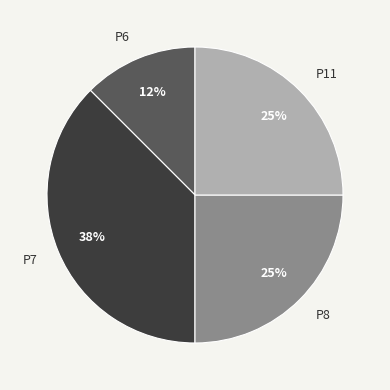

Does P6 account for over 50% of the chart?

No